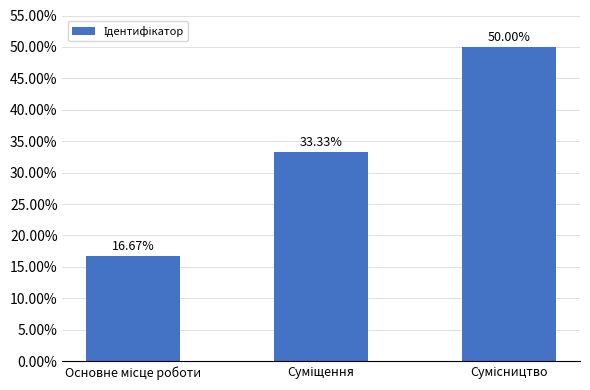

What is the value of the 2nd bar from the left?

33.3